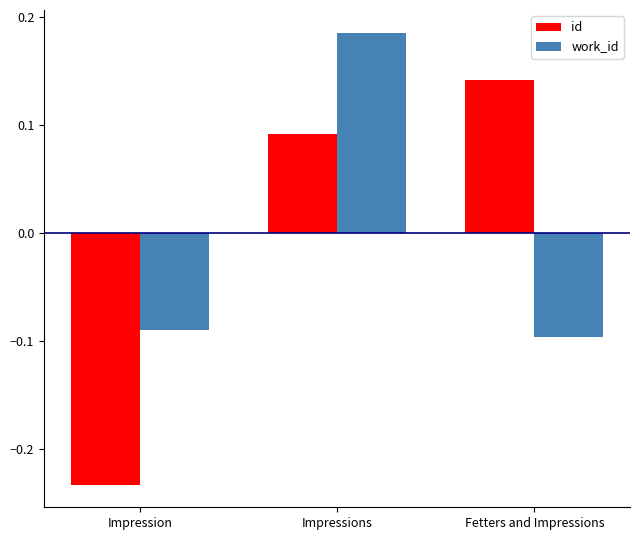

At how many categories does at least one series exceed 0?

2